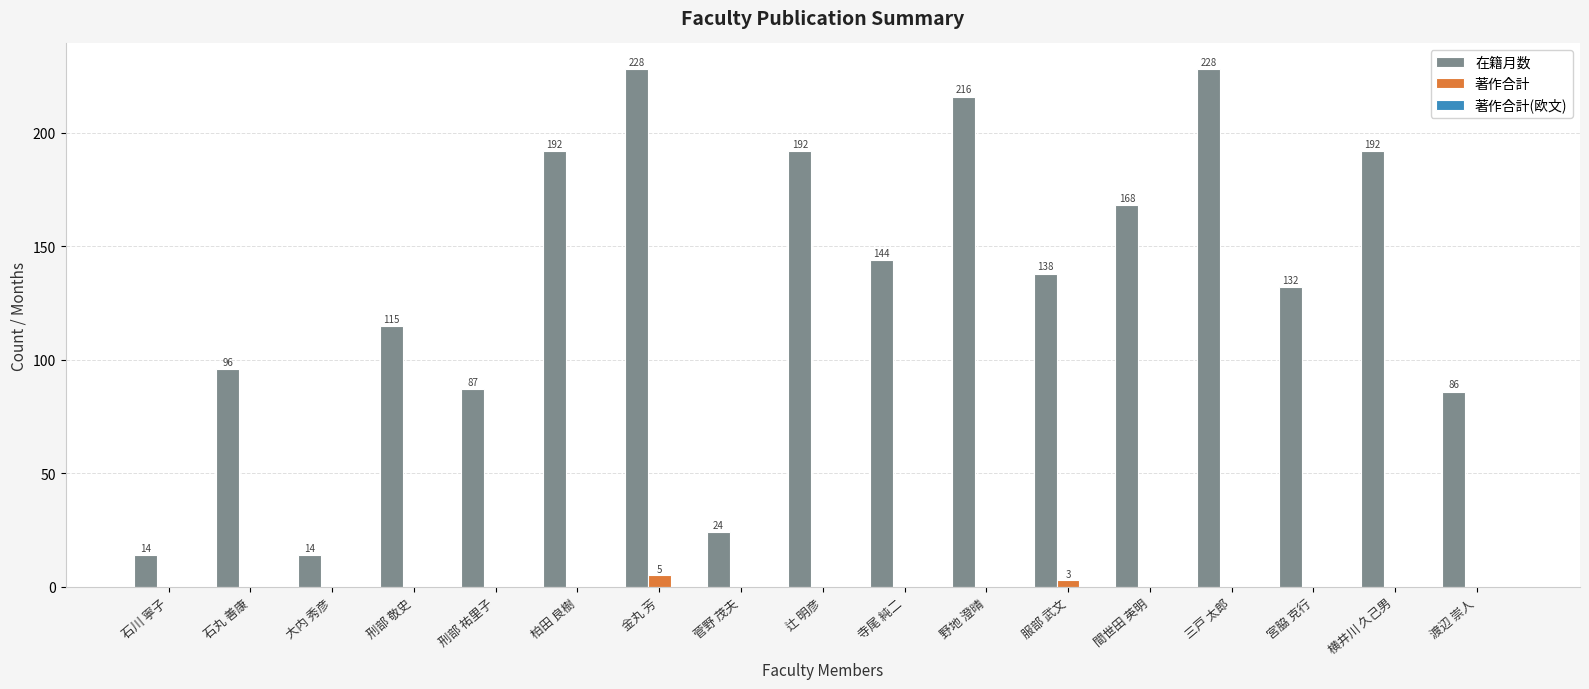

How many data points does each series have?

17